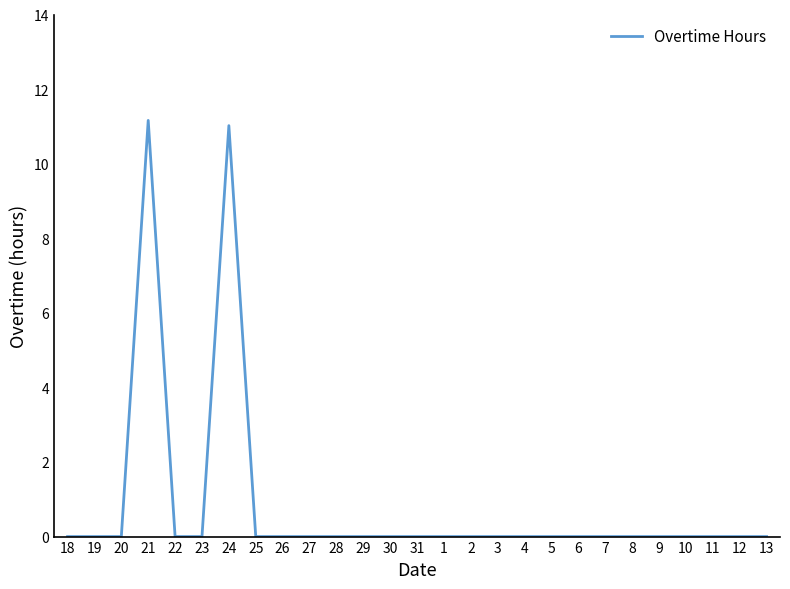

How many lines are shown in the chart?

1